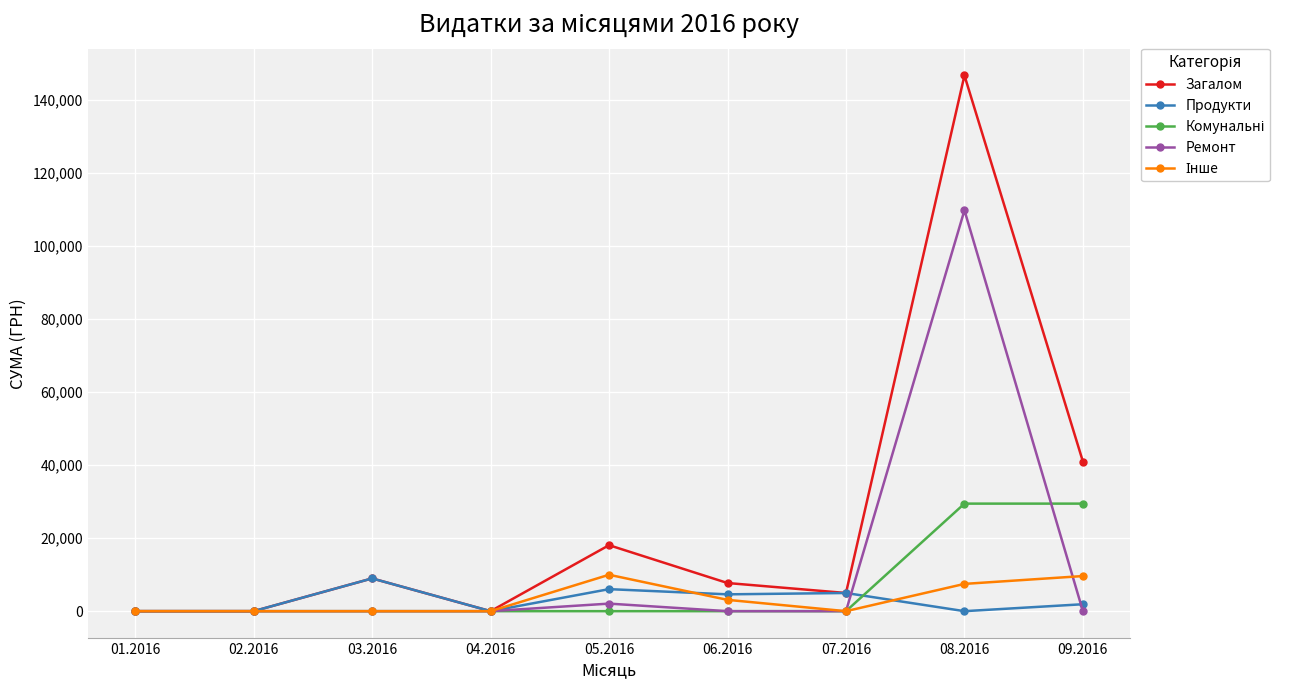

The value of Продукти at 08.2016 is 0.0. True or false?

True